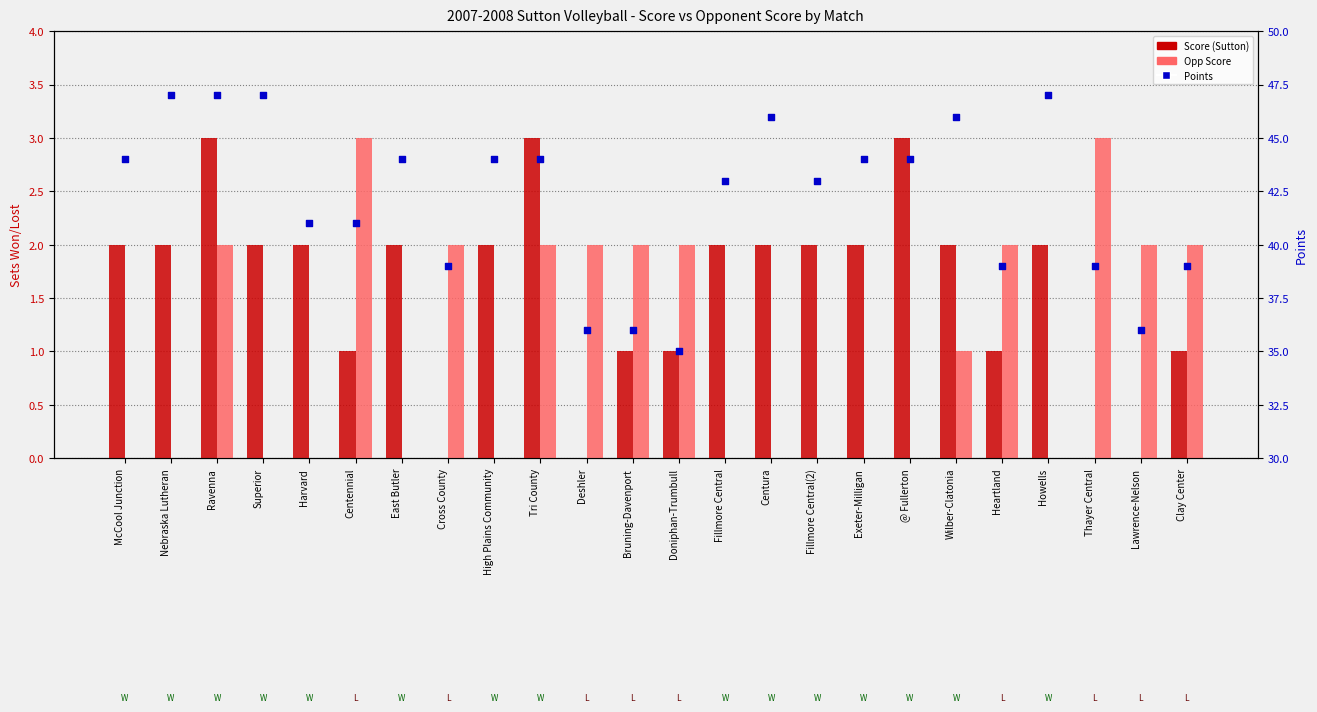

Which series contains the highest Y value?

Points